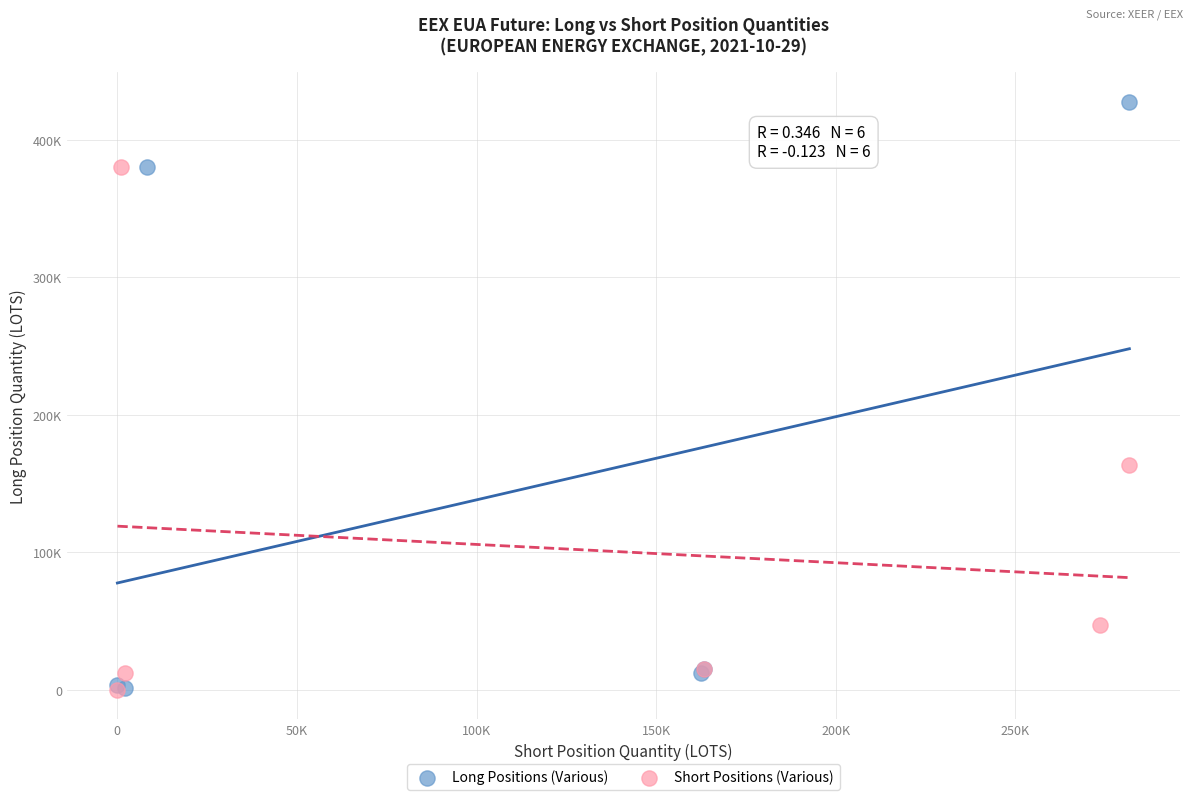

Which series contains the highest Y value?

Long Positions (Various)